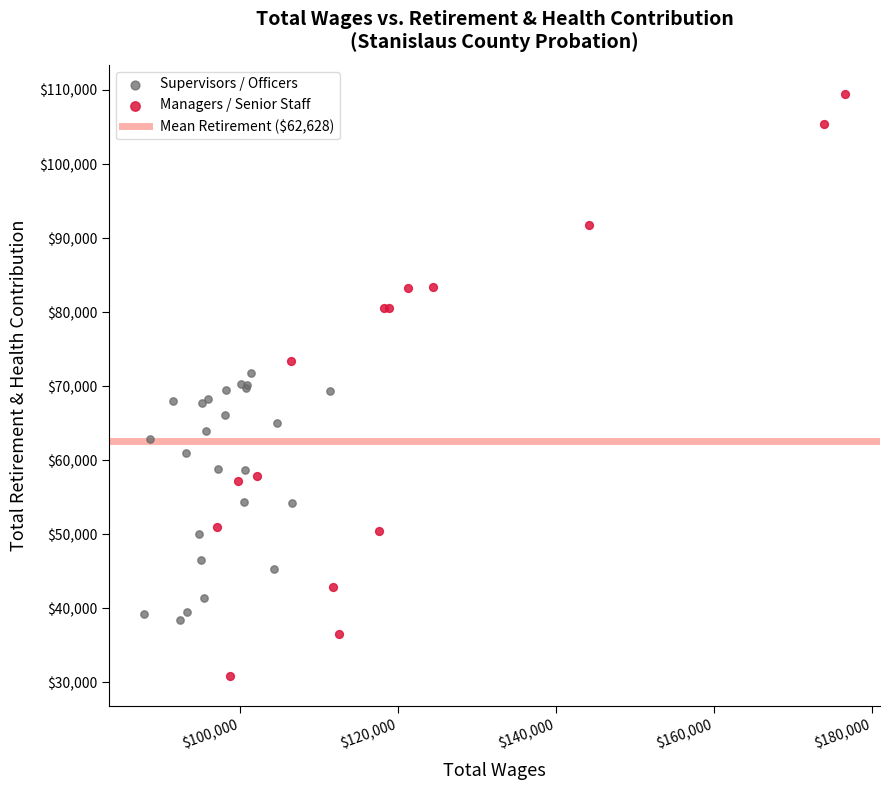

Which series contains the highest Y value?

Managers / Senior Staff